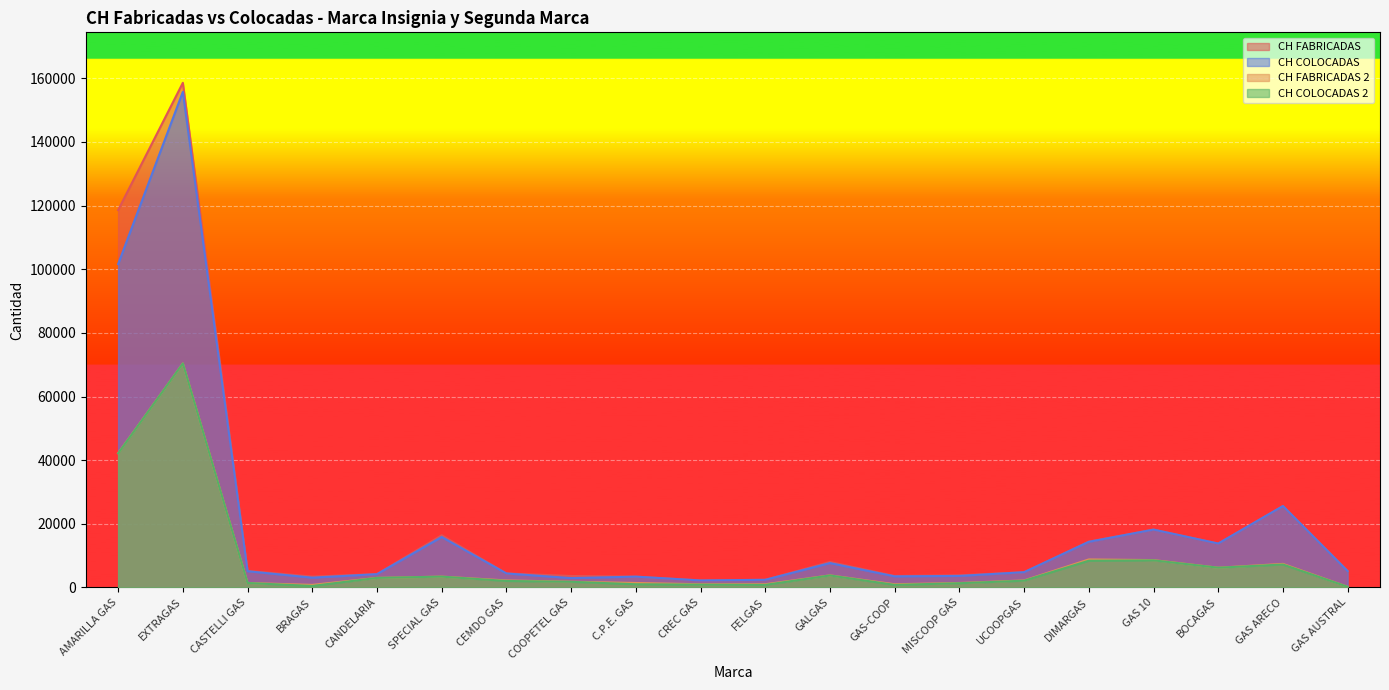

What is the minimum value for CH FABRICADAS?

2200